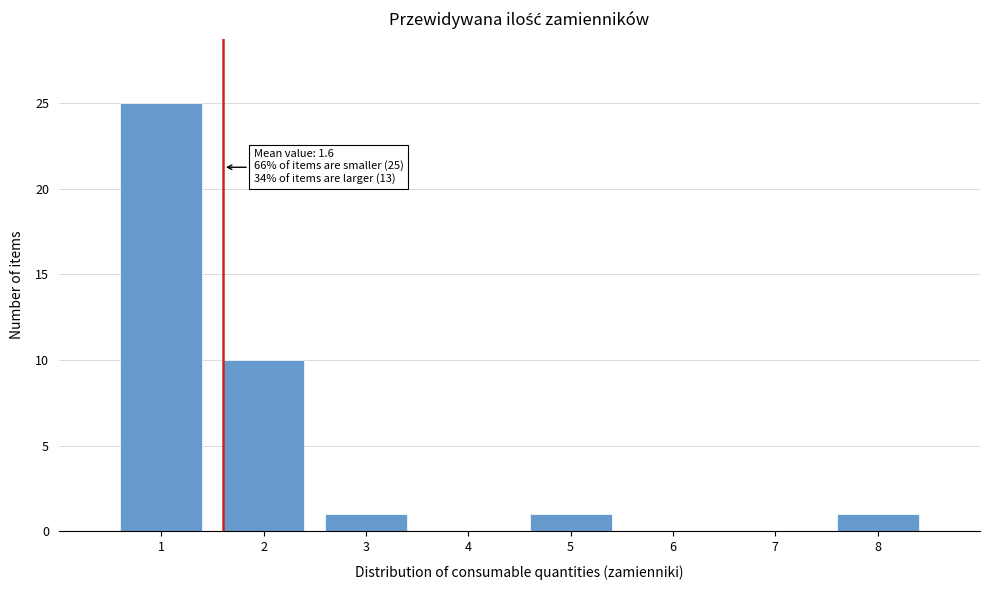

Which range on the x-axis has the tallest bar?

0.5 to 1.5